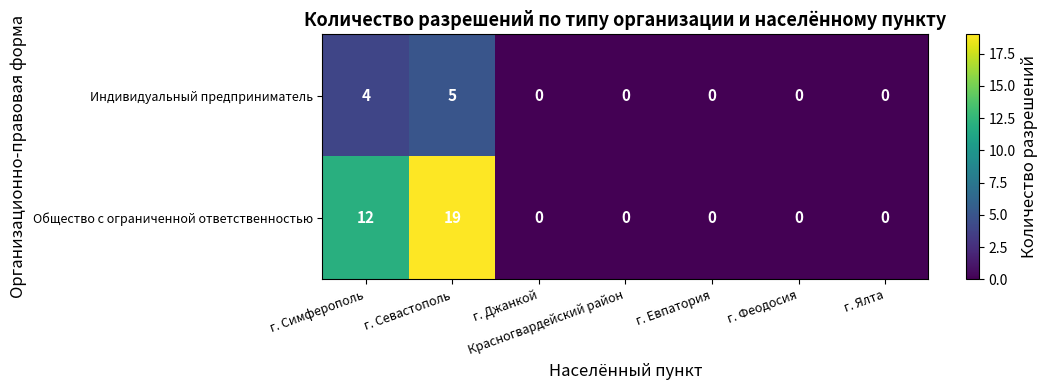

List the series in order of their overall mean, highest first.

Общество с ограниченной ответственностью, Индивидуальный предприниматель